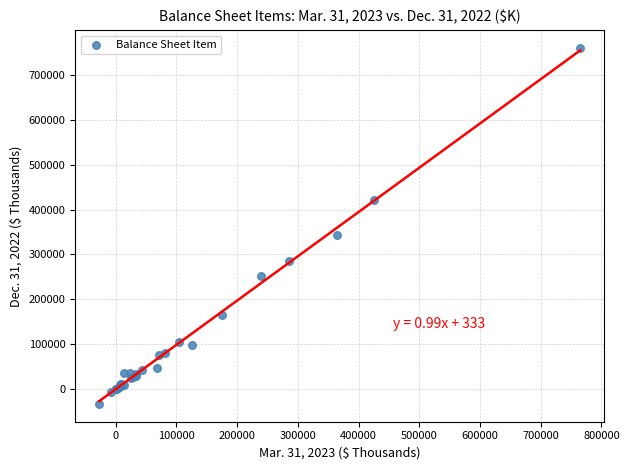

What Y value in the scatter plot is closest to 363687?

344261